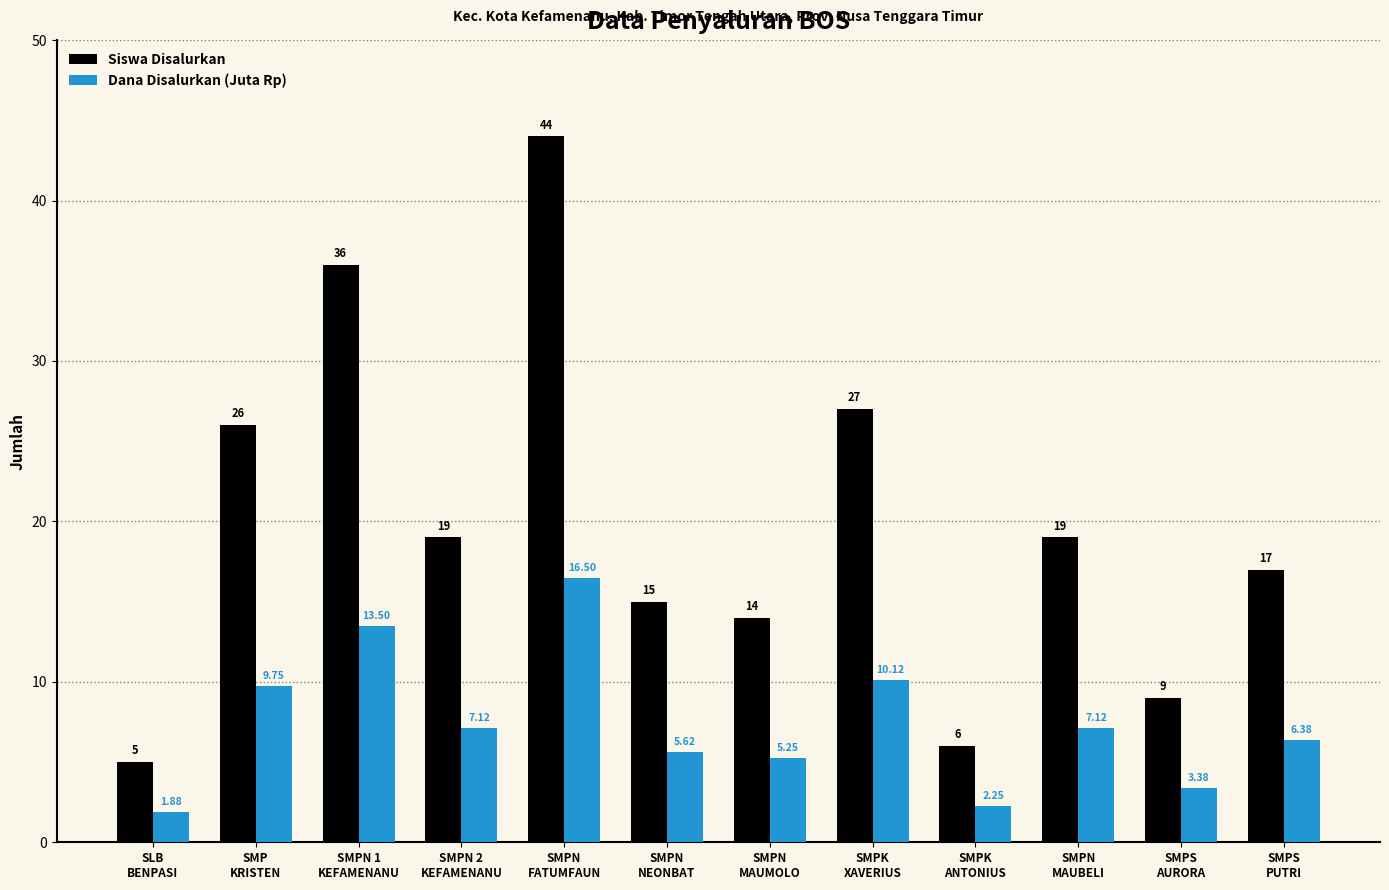

Is the value of Siswa Disalurkan at SMPS
AURORA greater than the value of Dana Disalurkan (Juta Rp) at SMPS
AURORA?

Yes